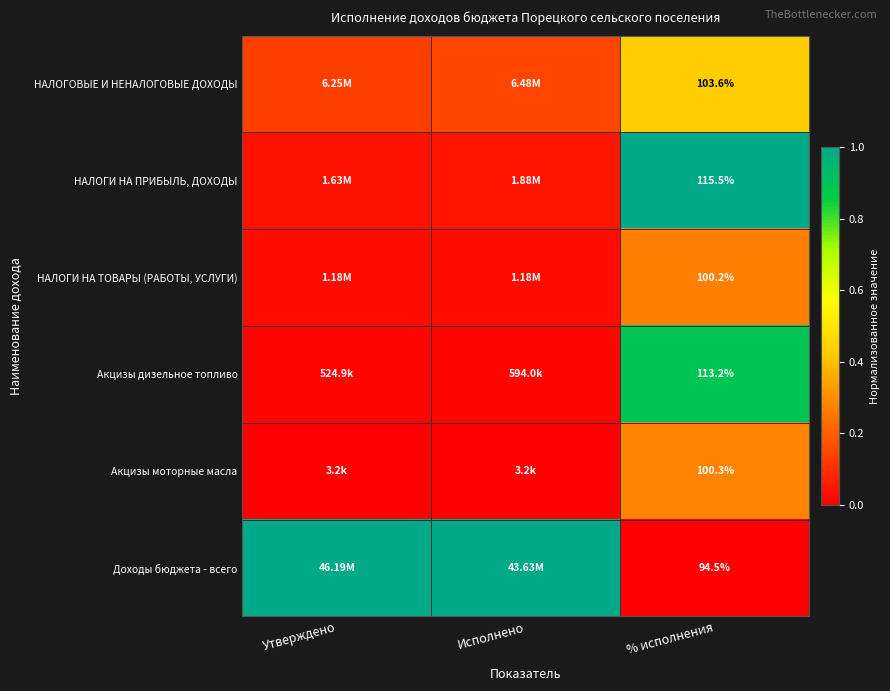

What is the difference between the maximum and minimum values in the НАЛОГИ НА ТОВАРЫ (РАБОТЫ, УСЛУГИ) series?

0.2